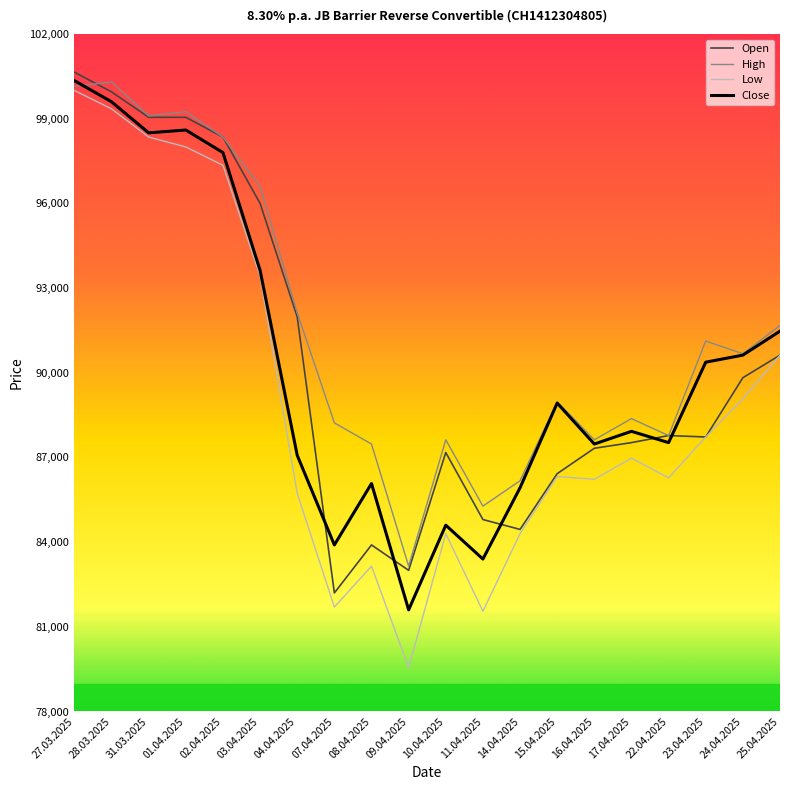

What position from the left is 11.04.2025?

12